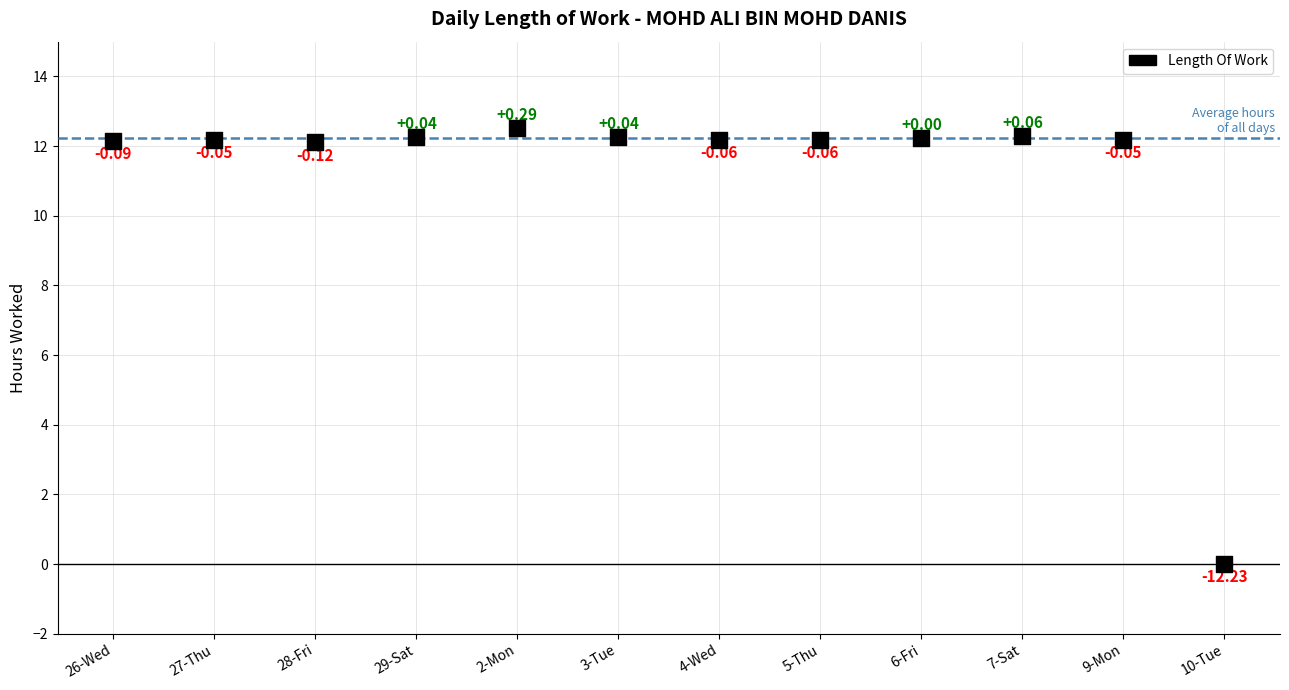

What is the change in value from 26-Wed to 3-Tue?

+0.1